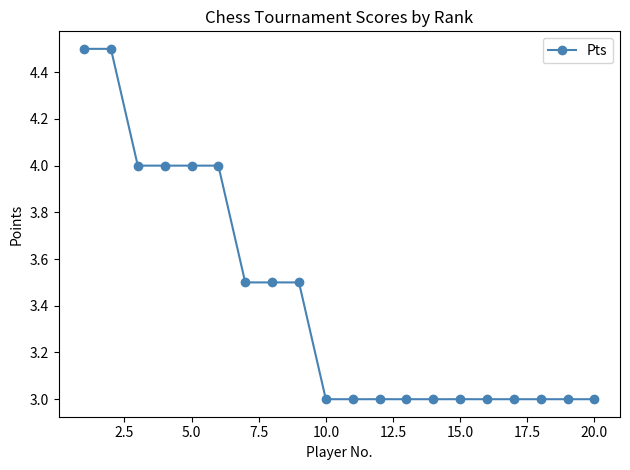

How many categories are shown in the chart?

20